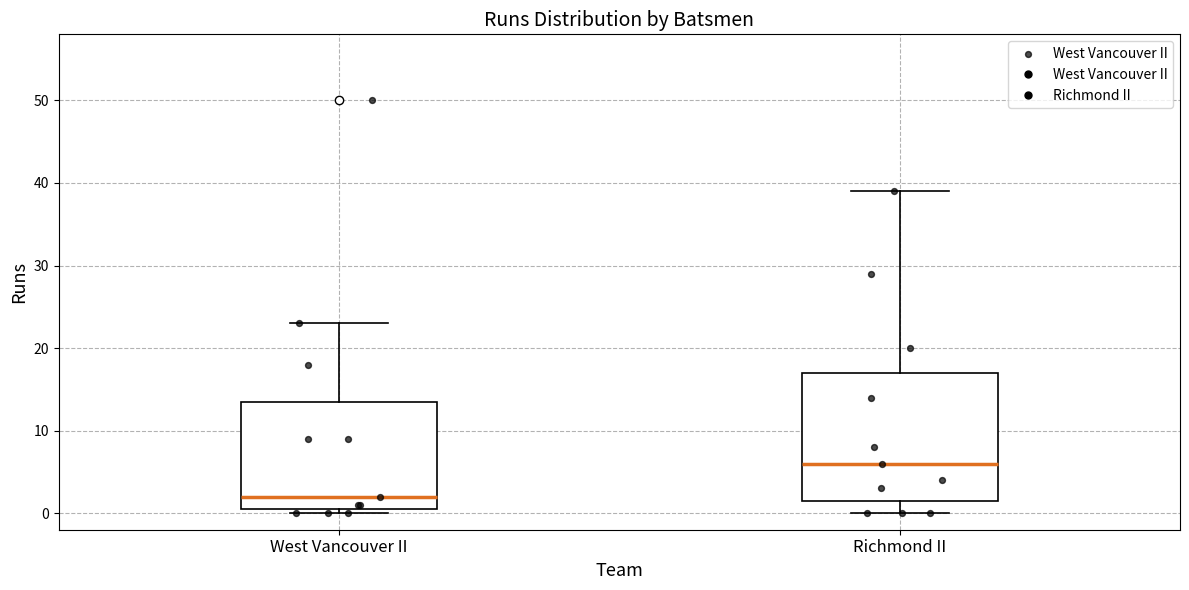

Reading left to right, read every box against the y-axis: the position of its median line, the range the box covers, and the ends of its whiskers. The values are not printed on the chart, so give them approximately, as read against the axis.

West Vancouver II: median 2, box 1 to 14, whiskers 0 to 23
Richmond II: median 6, box 2 to 17, whiskers 0 to 39